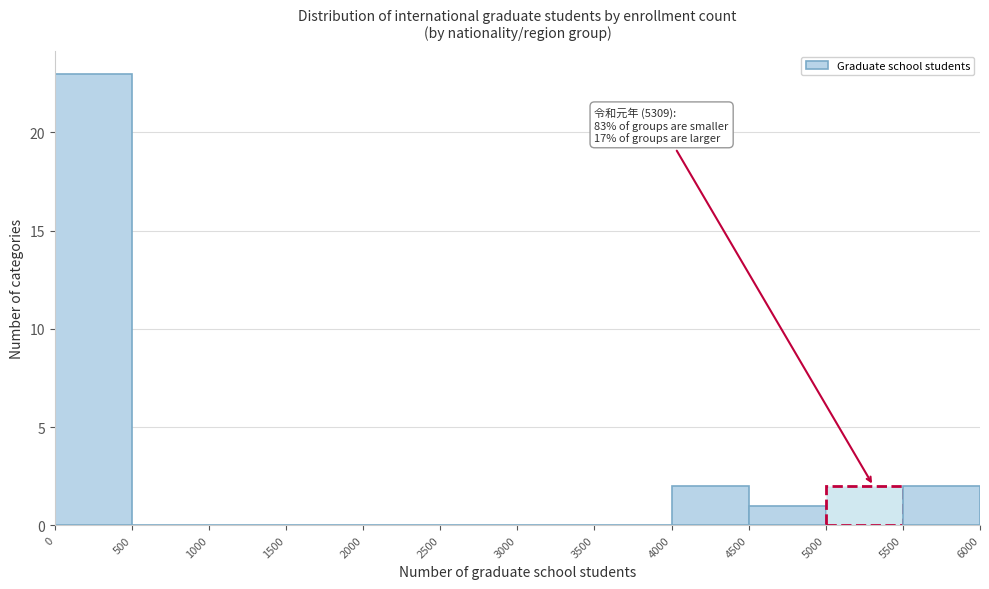

Which range on the x-axis has the tallest bar?

0 to 500